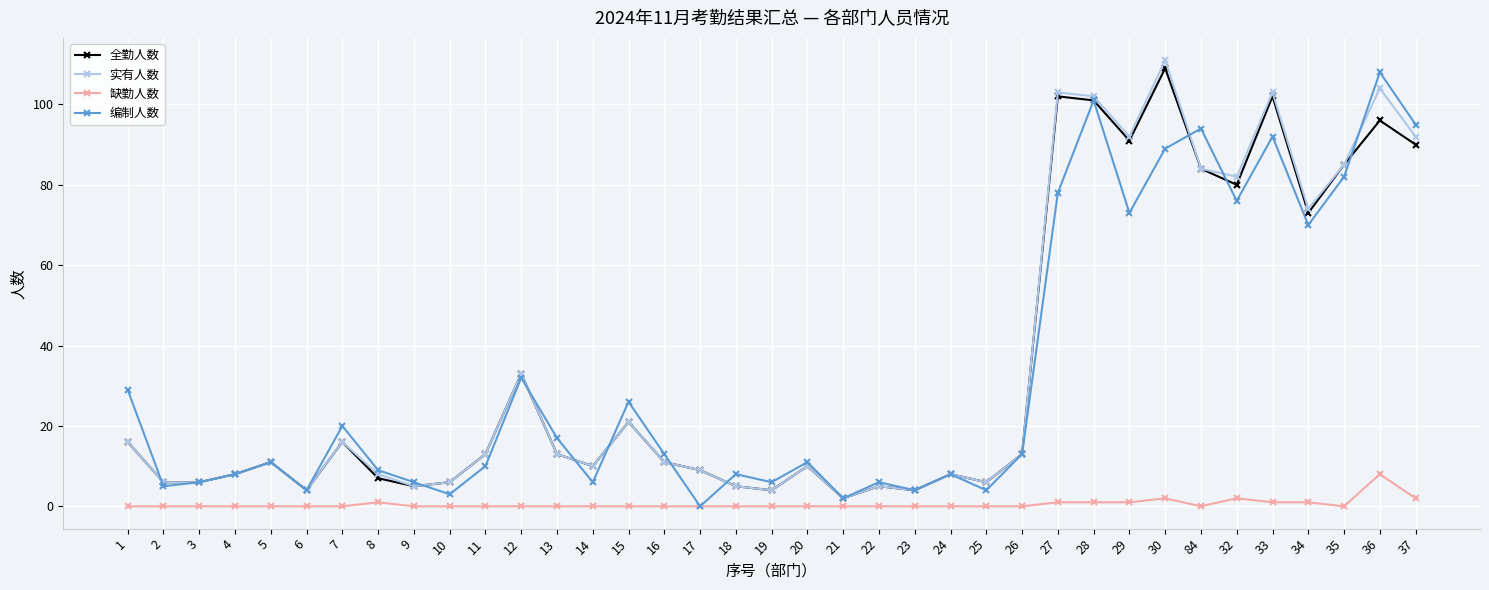

Reading left to right, list all the values displayed in this chart.

全勤人数: 1=16	2=6	3=6	4=8	5=11	6=4	7=16	8=7	9=5	10=6	11=13	12=33	13=13	14=10	15=21	16=11	17=9	18=5	19=4	20=10	21=2	22=5	23=4	24=8	25=6	26=13	27=102	28=101	29=91	30=109	84=84	32=80	33=102	34=73	35=85	36=96	37=90
实有人数: 1=16	2=6	3=6	4=8	5=11	6=4	7=16	8=8	9=5	10=6	11=13	12=33	13=13	14=10	15=21	16=11	17=9	18=5	19=4	20=10	21=2	22=5	23=4	24=8	25=6	26=13	27=103	28=102	29=92	30=111	84=84	32=82	33=103	34=74	35=85	36=104	37=92
缺勤人数: 1=0	2=0	3=0	4=0	5=0	6=0	7=0	8=1	9=0	10=0	11=0	12=0	13=0	14=0	15=0	16=0	17=0	18=0	19=0	20=0	21=0	22=0	23=0	24=0	25=0	26=0	27=1	28=1	29=1	30=2	84=0	32=2	33=1	34=1	35=0	36=8	37=2
编制人数: 1=29	2=5	3=6	4=8	5=11	6=4	7=20	8=9	9=6	10=3	11=10	12=32	13=17	14=6	15=26	16=13	17=0	18=8	19=6	20=11	21=2	22=6	23=4	24=8	25=4	26=13	27=78	28=101	29=73	30=89	84=94	32=76	33=92	34=70	35=82	36=108	37=95